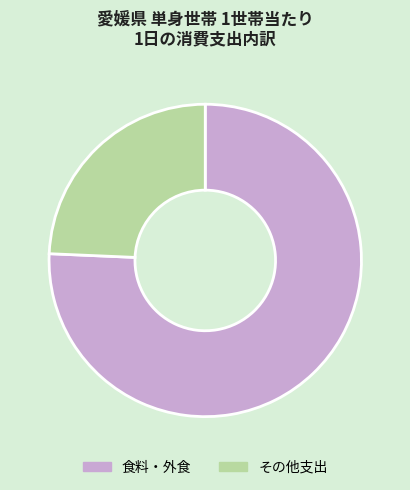

Is there a majority slice in this chart?

Yes